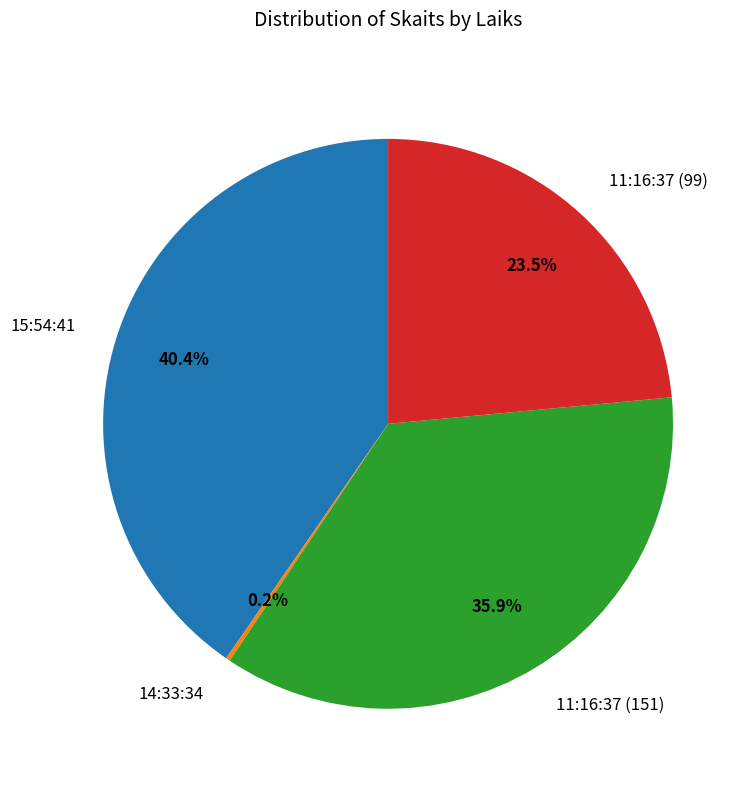

Between 11:16:37 (151) and 15:54:41, which is larger?

15:54:41